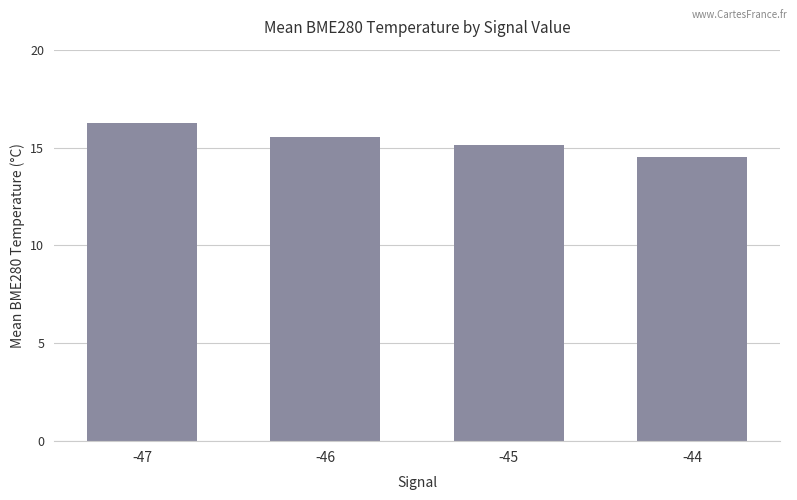

Count the number of values greater than 15.

3